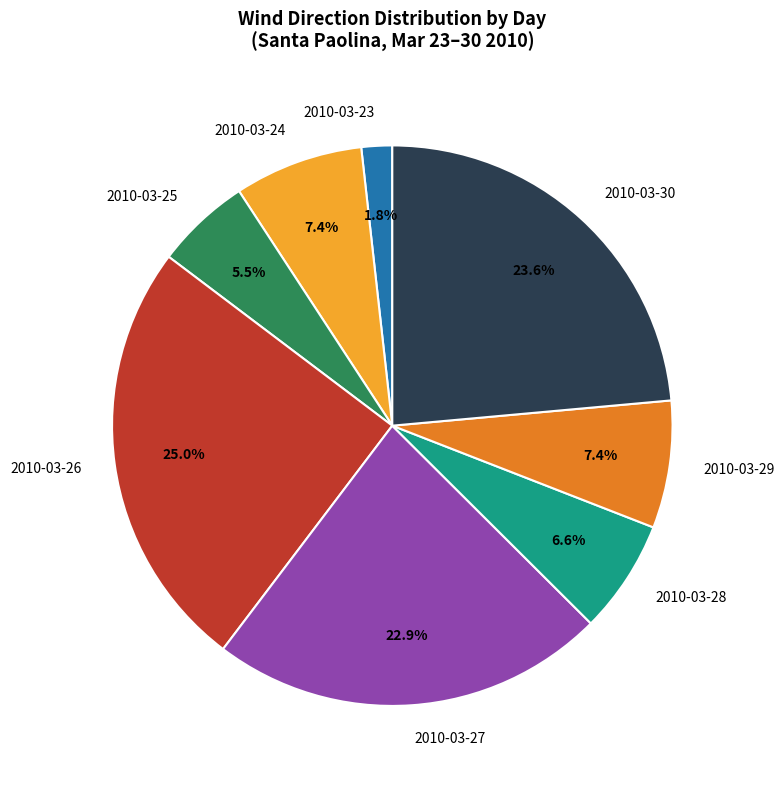

Combined, do 2010-03-24 and 2010-03-25 account for over 50%?

No